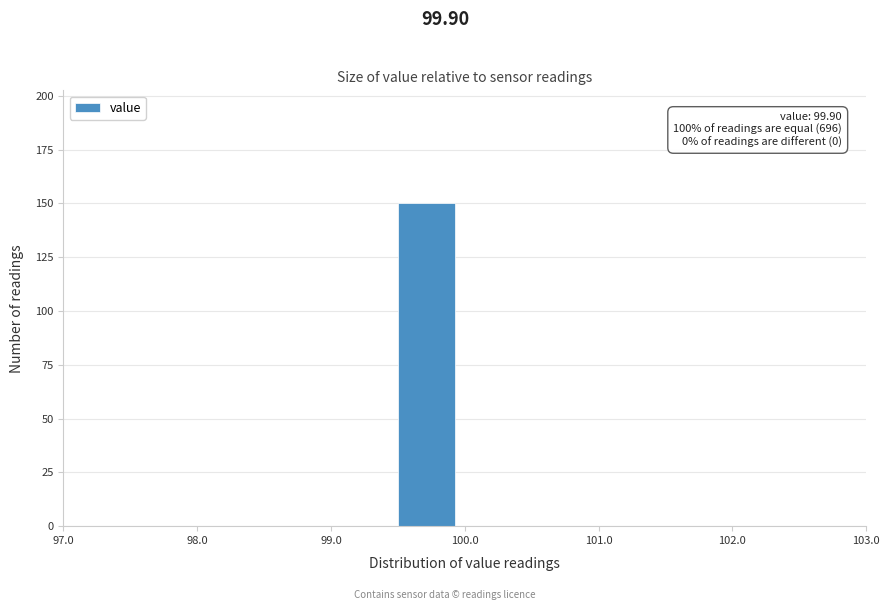

Which range on the x-axis has the tallest bar?

99.5 to 100.0